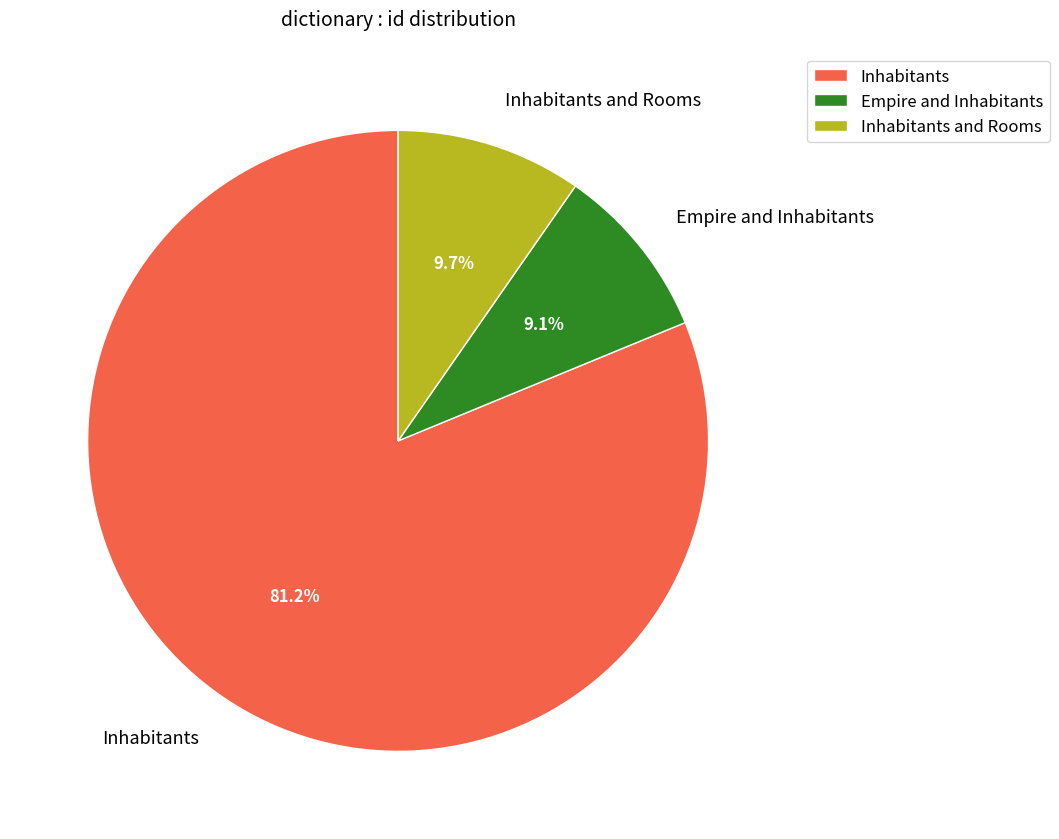

Count the number of slices in the pie.

3